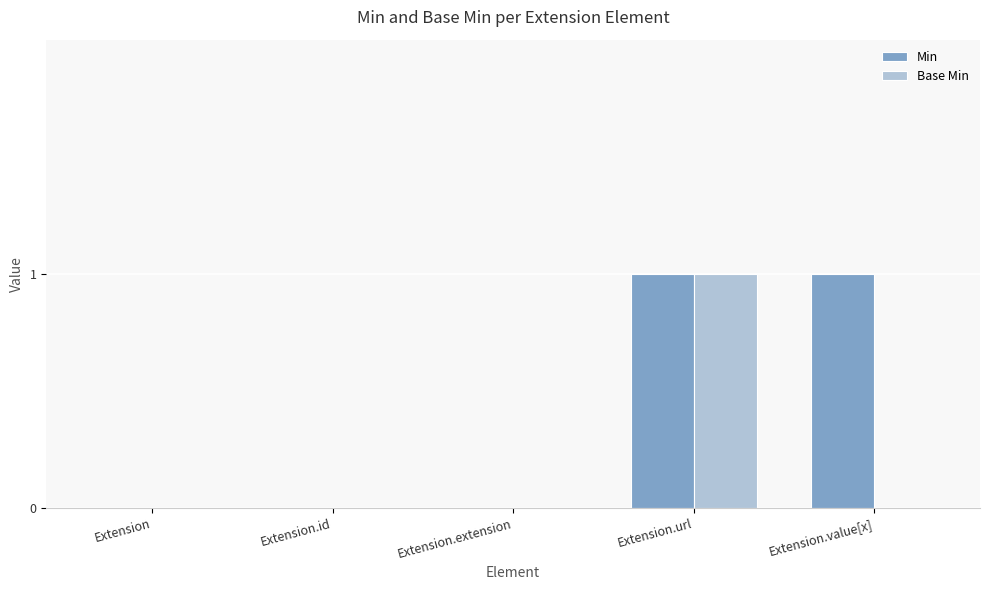

Which series changed the most between Extension.extension and Extension.value[x]?

Min